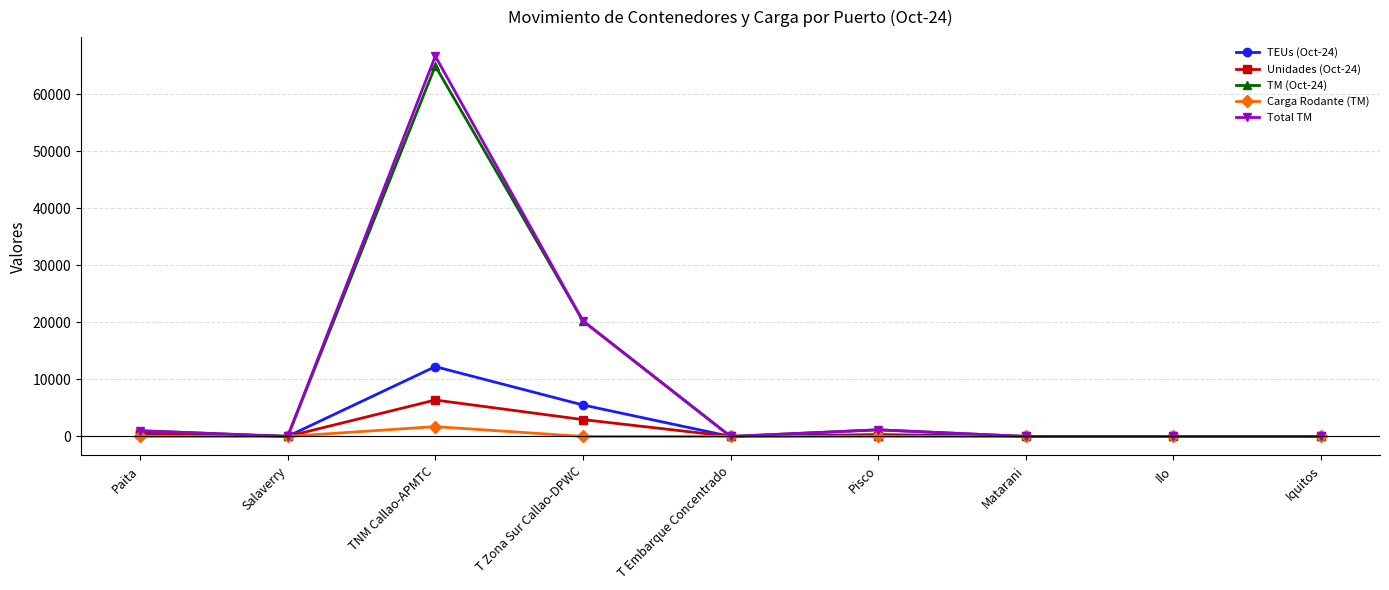

What is the difference between the maximum and minimum values in the TM (Oct-24) series?

64939.5